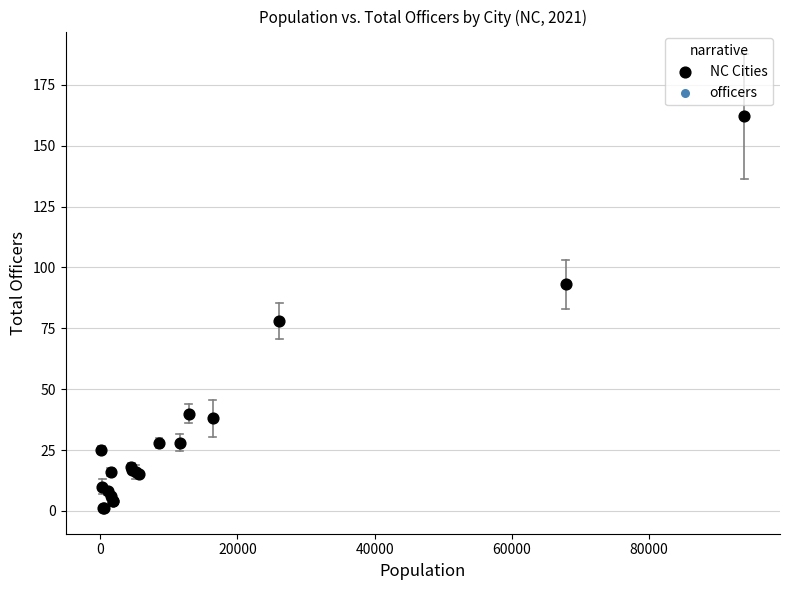

What Y value in the scatter plot is closest to 81?

78